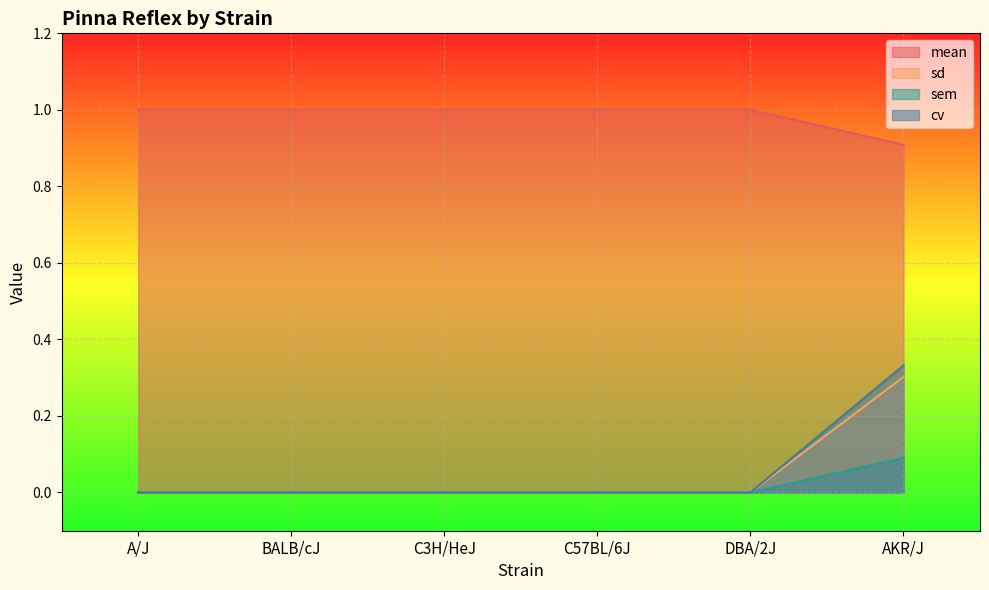

What is the difference between the maximum and minimum values in the sem series?

0.1